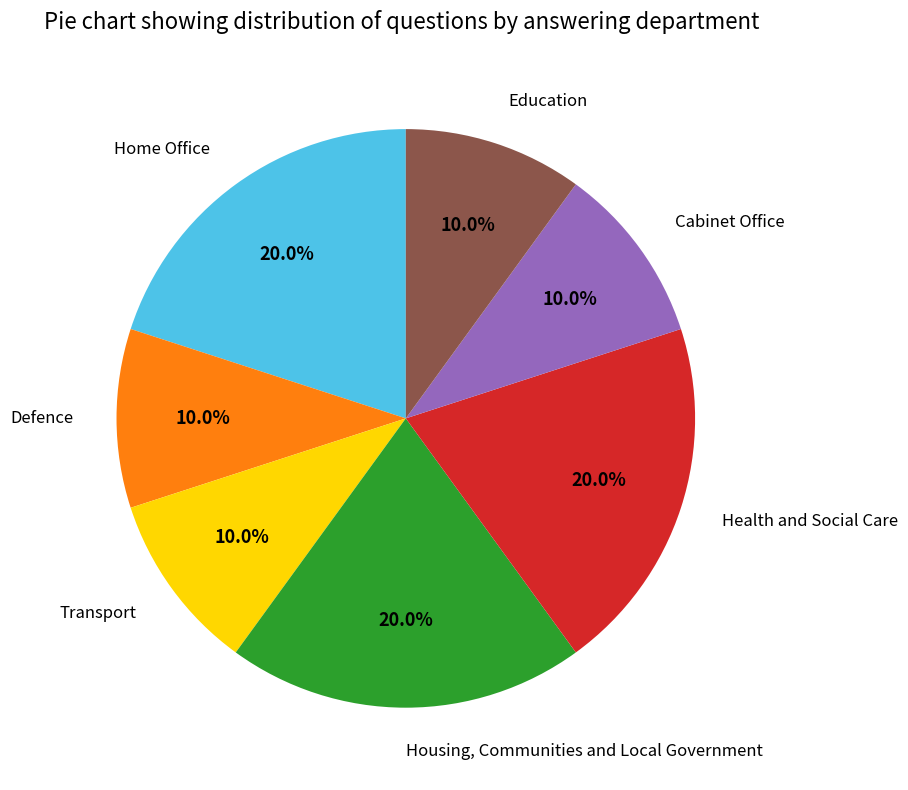

Is there a majority slice in this chart?

No